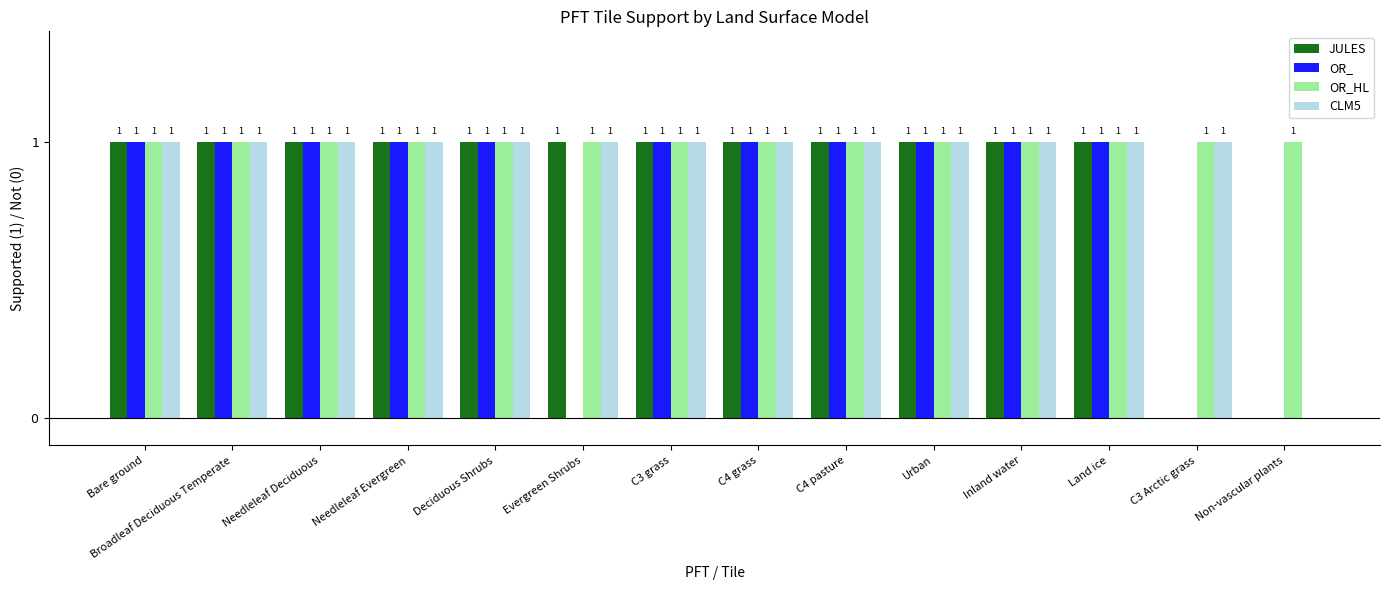

Which series has the largest total across all categories?

OR_HL